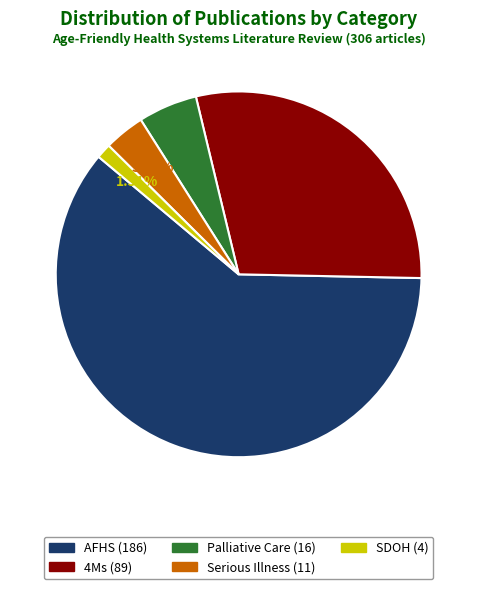

Rank the categories by value from lowest to highest.

SDOH, Serious Illness, Palliative Care, 4Ms, AFHS